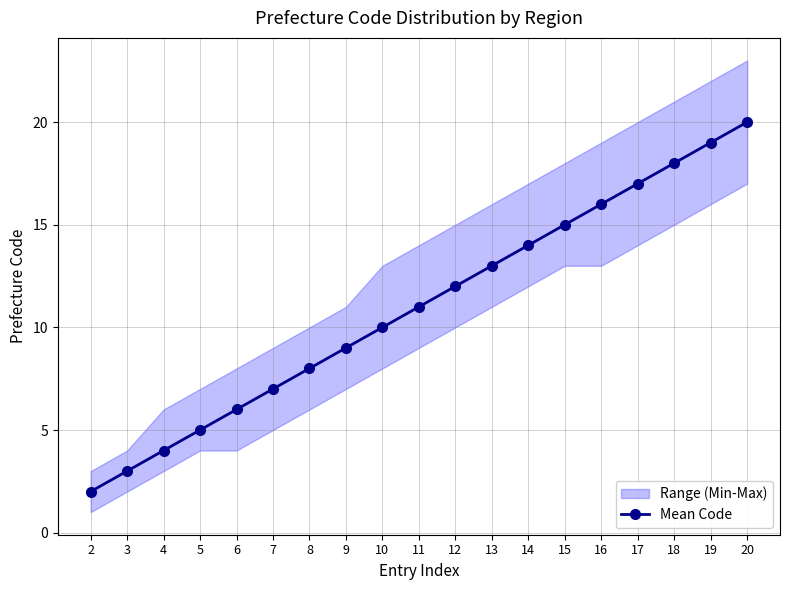

What is the difference between the maximum and minimum values?

18